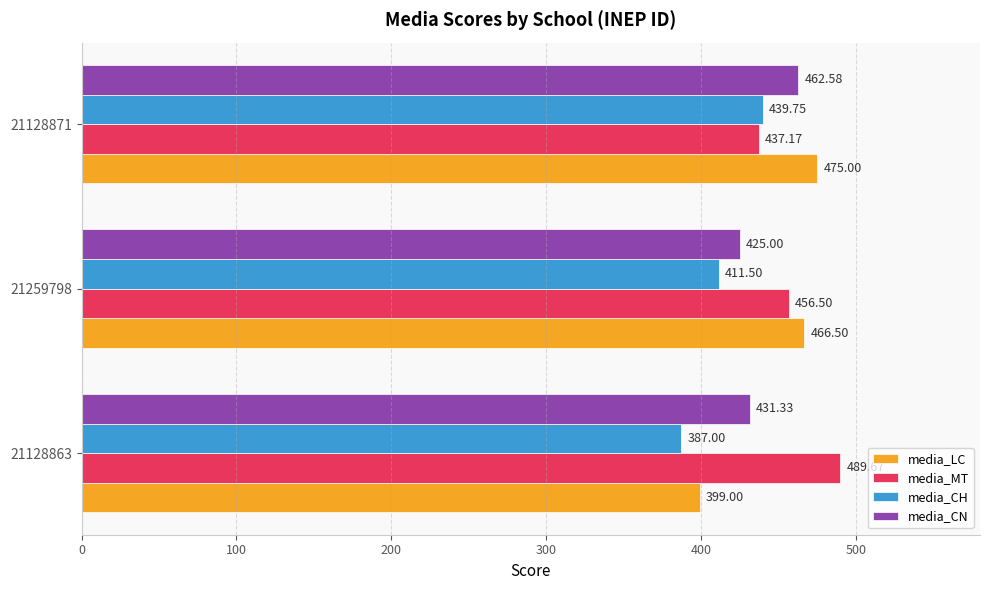

Rank the series at 21128871 from highest to lowest value.

media_LC, media_CN, media_CH, media_MT